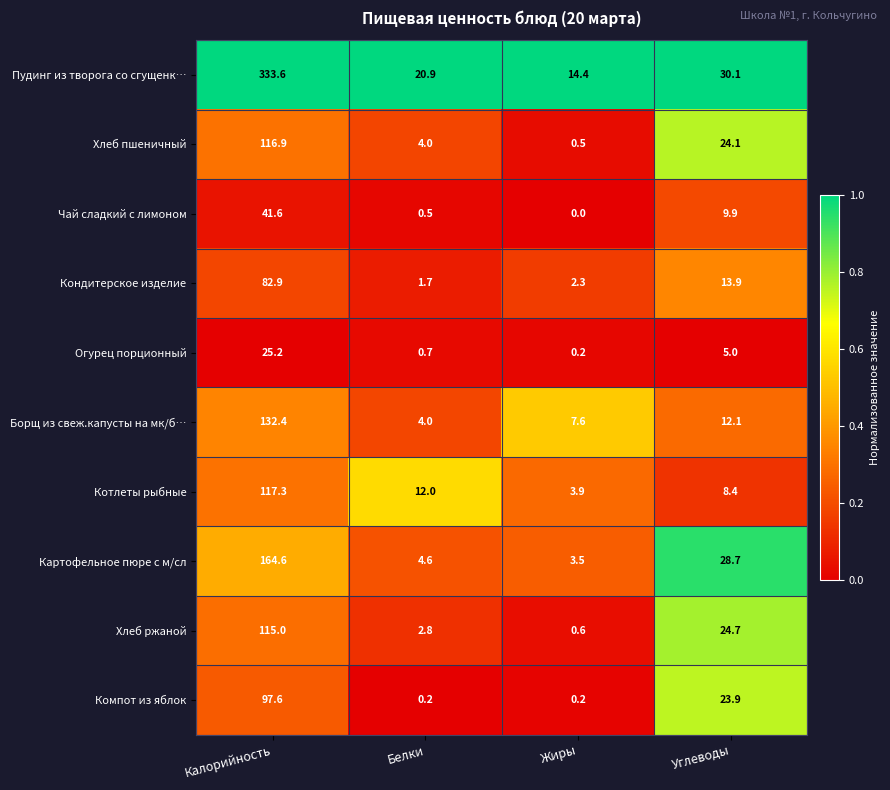

Rank the series at Калорийность from highest to lowest value.

Пудинг из творога со сгущенк…, Картофельное пюре с м/сл, Борщ из свеж.капусты на мк/б…, Котлеты рыбные, Хлеб пшеничный, Хлеб ржаной, Компот из яблок, Кондитерское изделие, Чай сладкий с лимоном, Огурец порционный